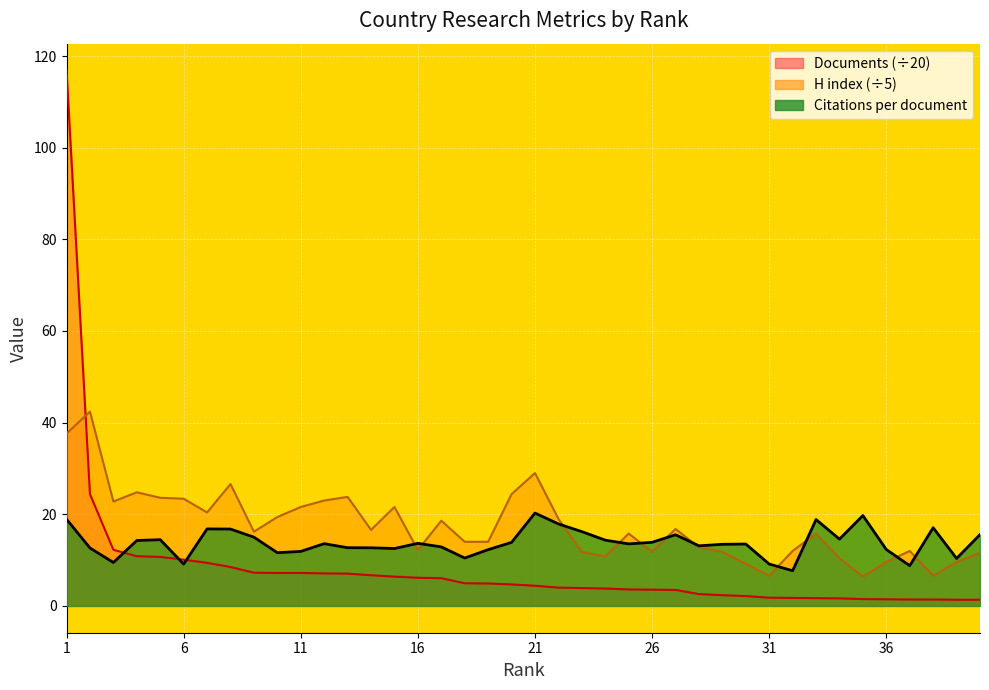

At how many categories does at least one series exceed 14?

28